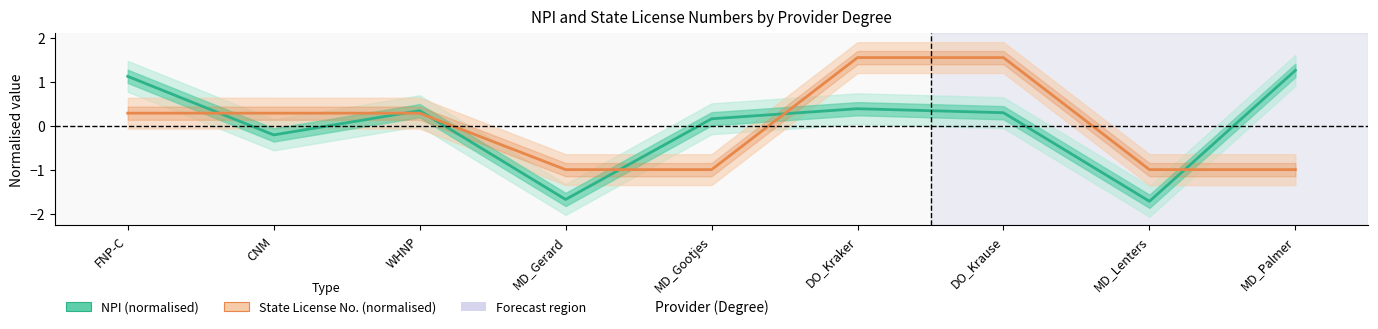

Which category has the lowest value across all series?

MD_Lenters